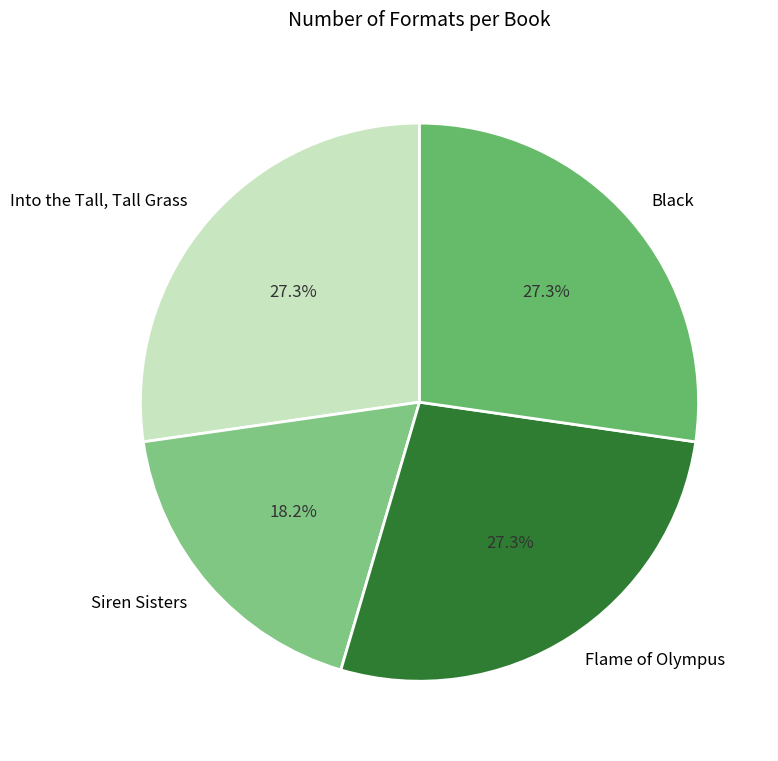

To the nearest percent, what is the average slice percentage?

25%